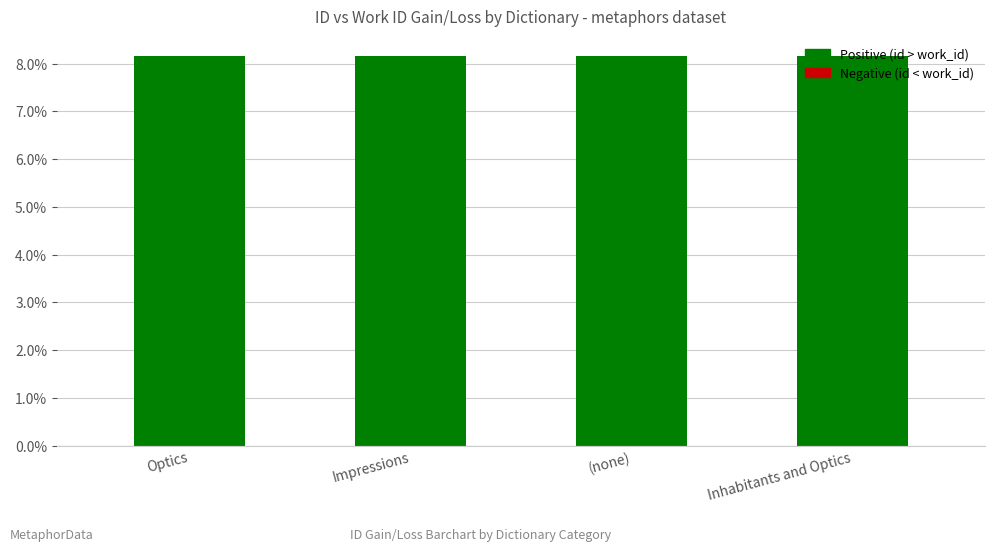

The value at Optics is 12.8. True or false?

False